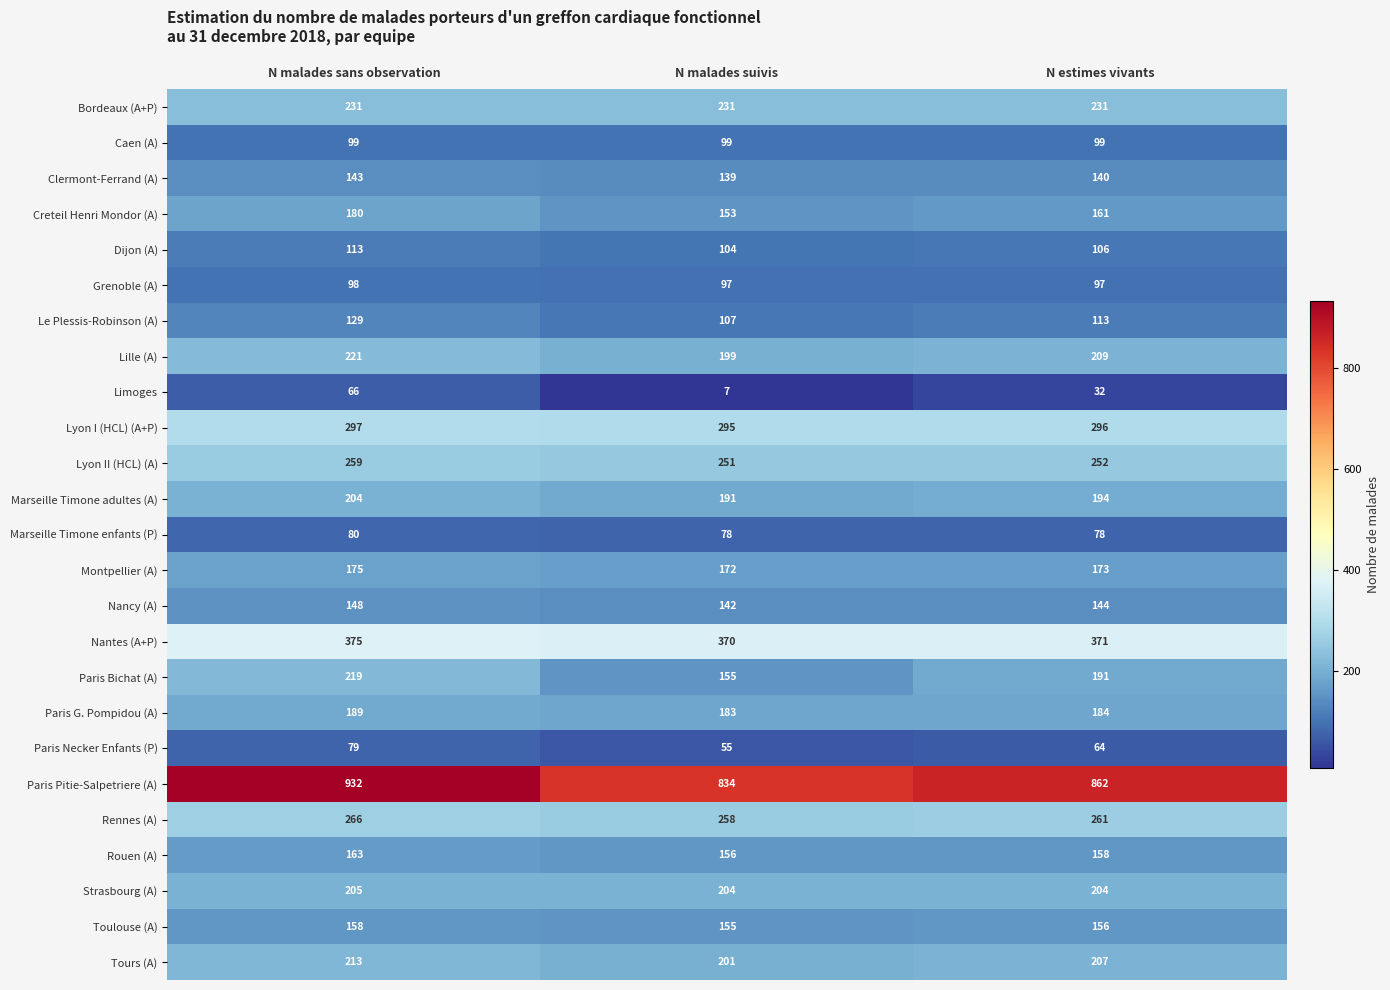

What is the difference between the maximum and minimum values in the Paris Necker Enfants (P) series?

24